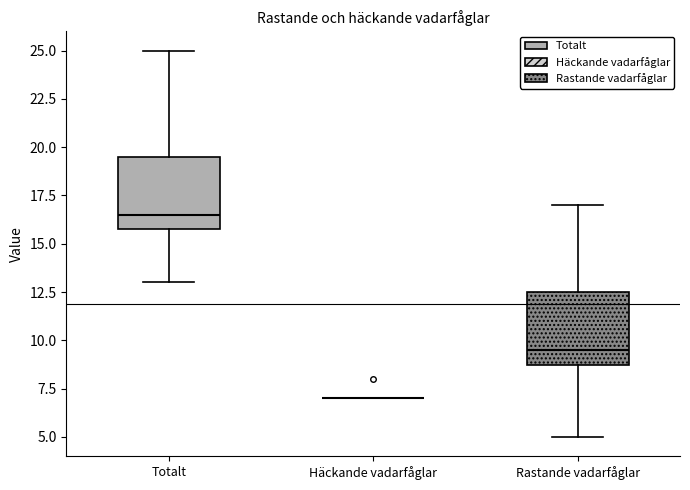

Reading left to right, transcribe this box plot: for each box, give where its median line is, the range the box spans, and where its two whiskers end, as read against the y-axis. The values are not printed on the chart, so give them approximately, as read against the axis.

Totalt: median 16.5, box 16.0 to 19.5, whiskers 13.0 to 25.0
Häckande vadarfåglar: box collapsed to a line at 7.0, whiskers 7.0 to 7.0
Rastande vadarfåglar: median 9.5, box 9.0 to 12.5, whiskers 5.0 to 17.0